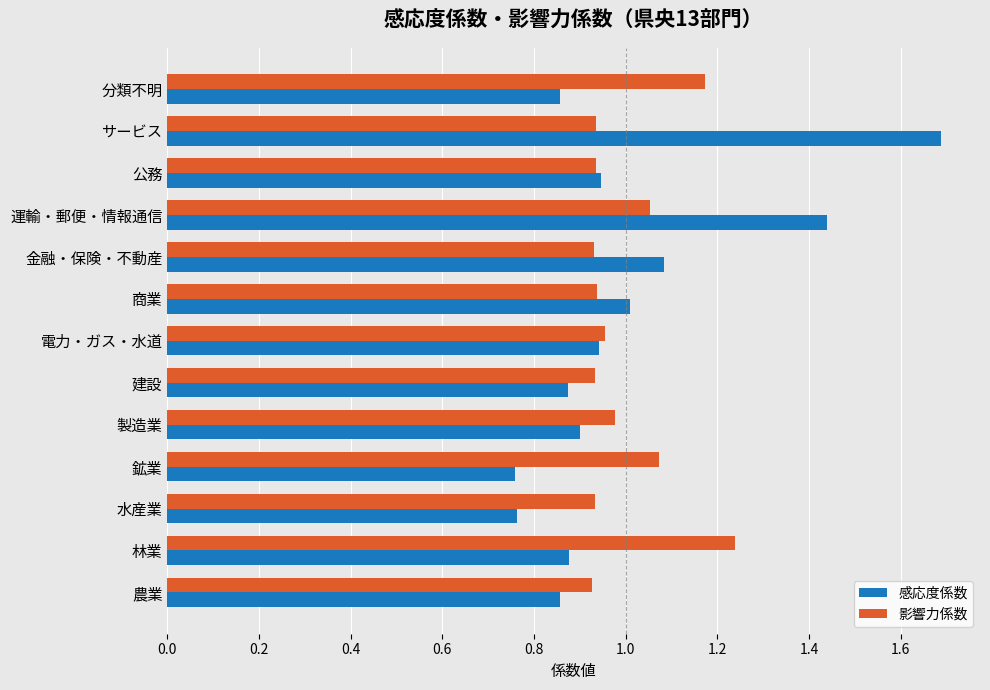

What is the sum of all 感応度係数 values?

13.0